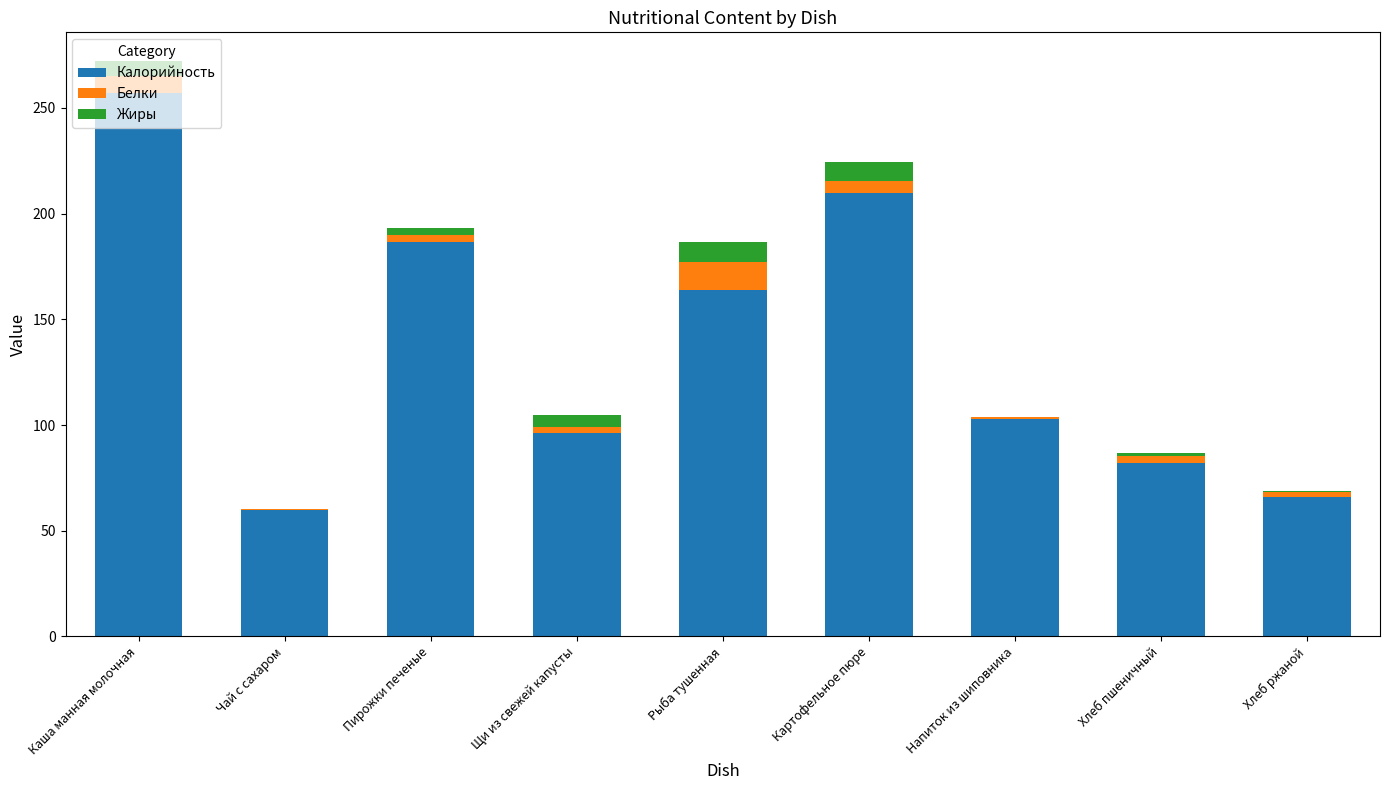

Is it true that Калорийность equals 60.0 at Чай с сахаром?

True